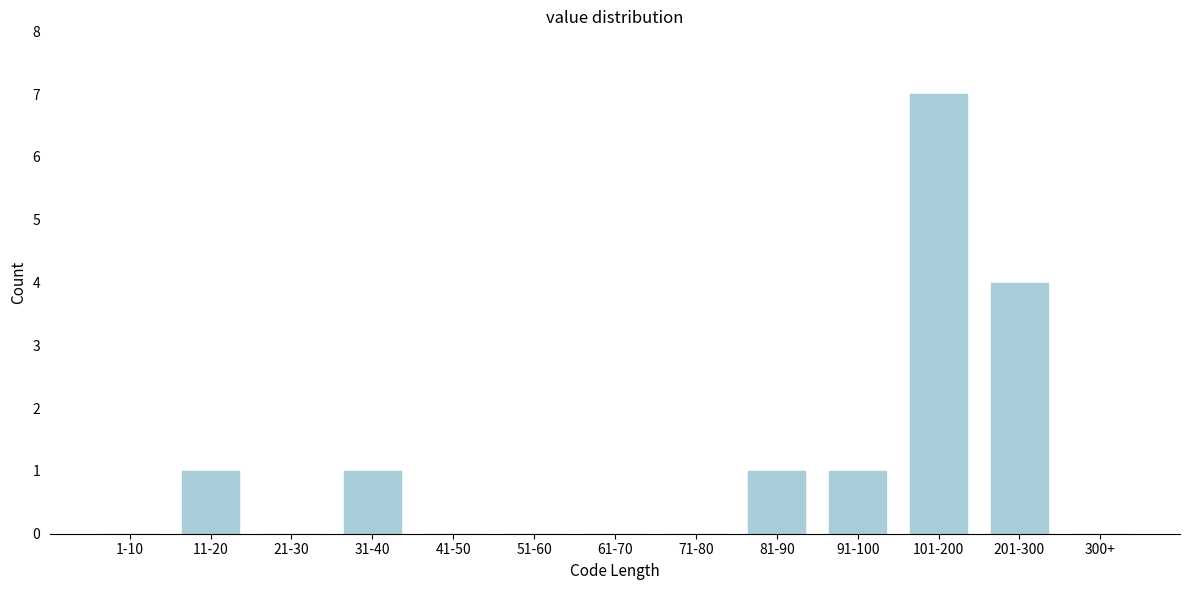

Reading left to right, what are all the values shown in this chart?

1-10=0	11-20=1	21-30=0	31-40=1	41-50=0	51-60=0	61-70=0	71-80=0	81-90=1	91-100=1	101-200=7	201-300=4	300+=0